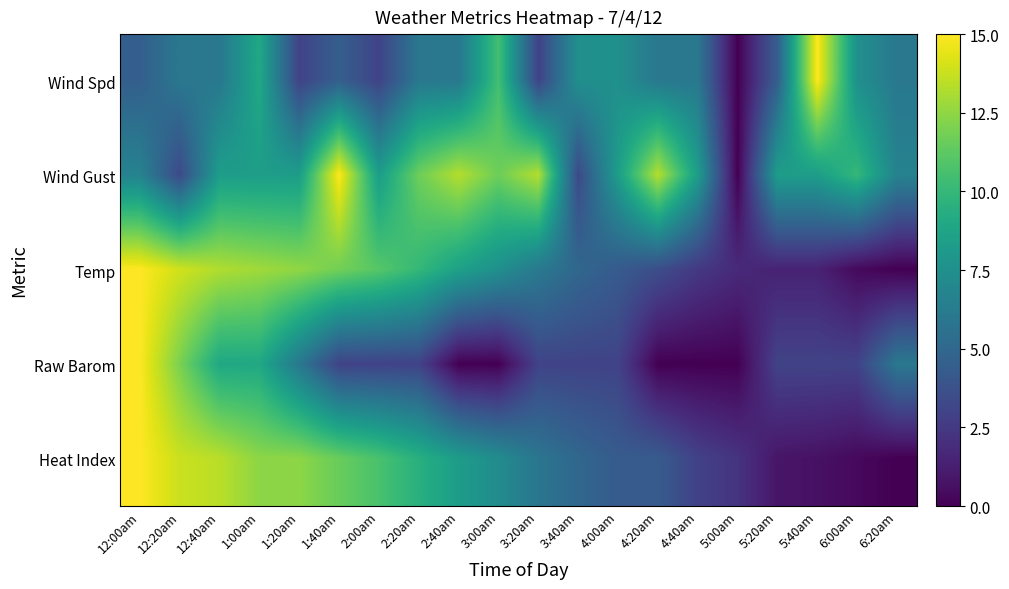

What is the difference between the highest and lowest values at 4:40am?

8.3